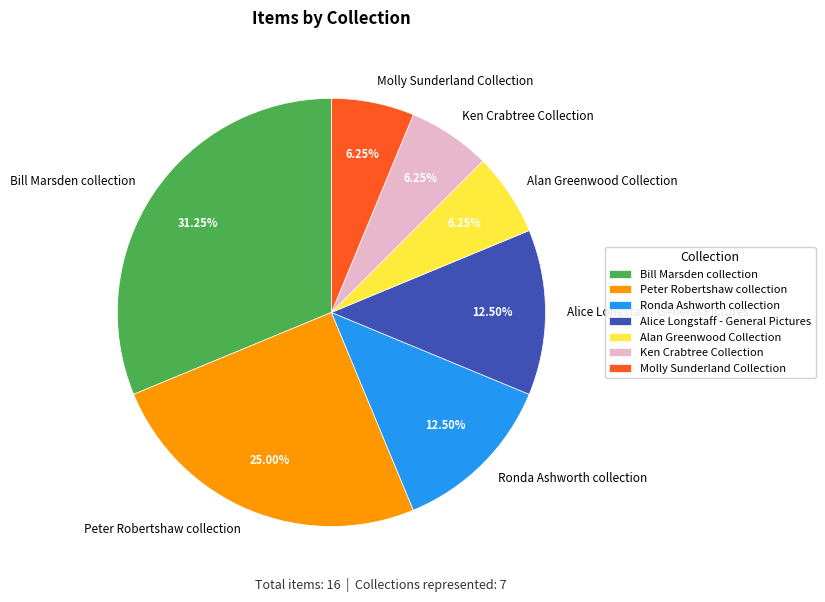

Does Alan Greenwood Collection account for over 50% of the chart?

No